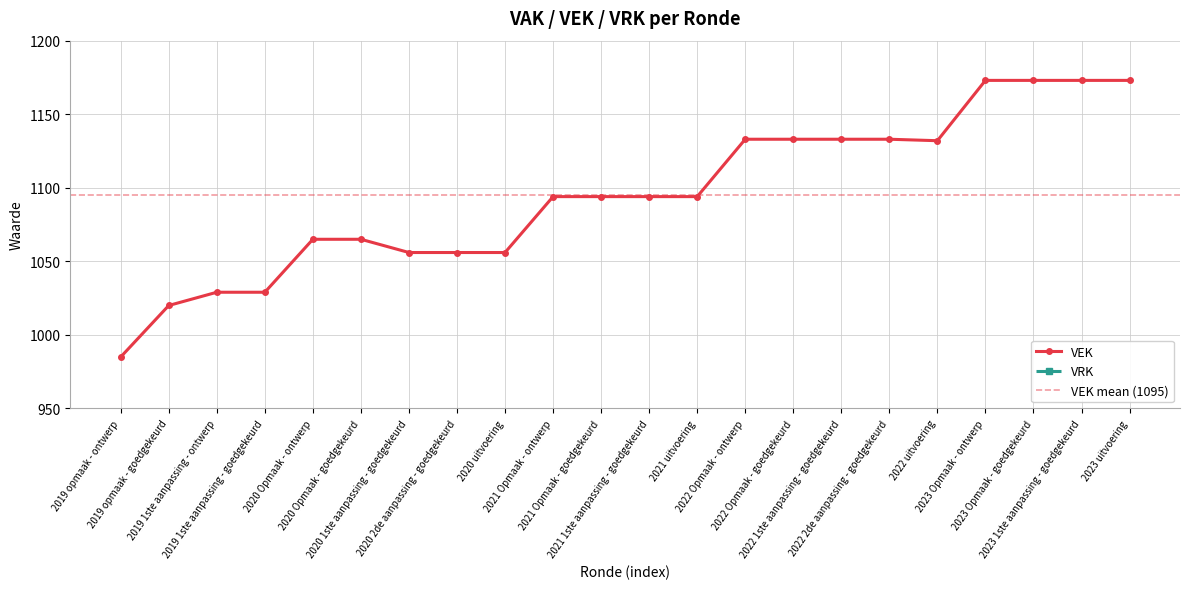

What is the change in value from 2021 1ste aanpassing - goedgekeurd to 2023 Opmaak - ontwerp?

+79